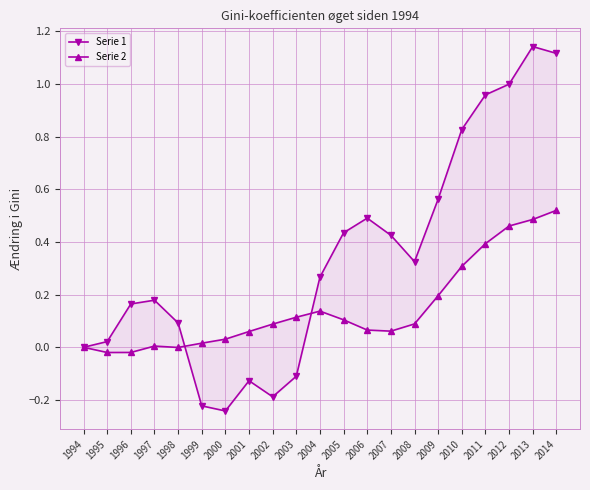

Which series has the largest range (max minus min)?

Serie 1